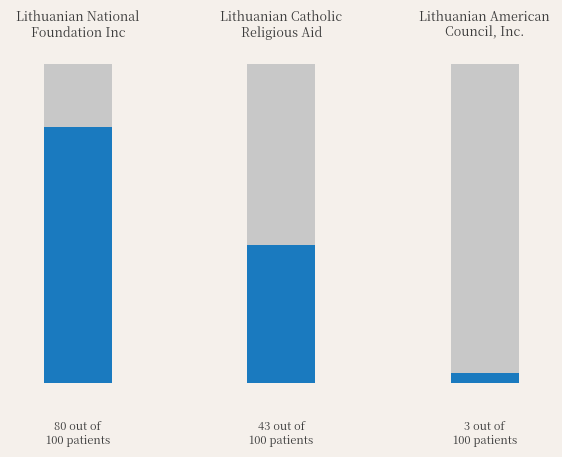

What is the change in value from Lithuanian National
Foundation Inc to Lithuanian American
Council, Inc.?

-77